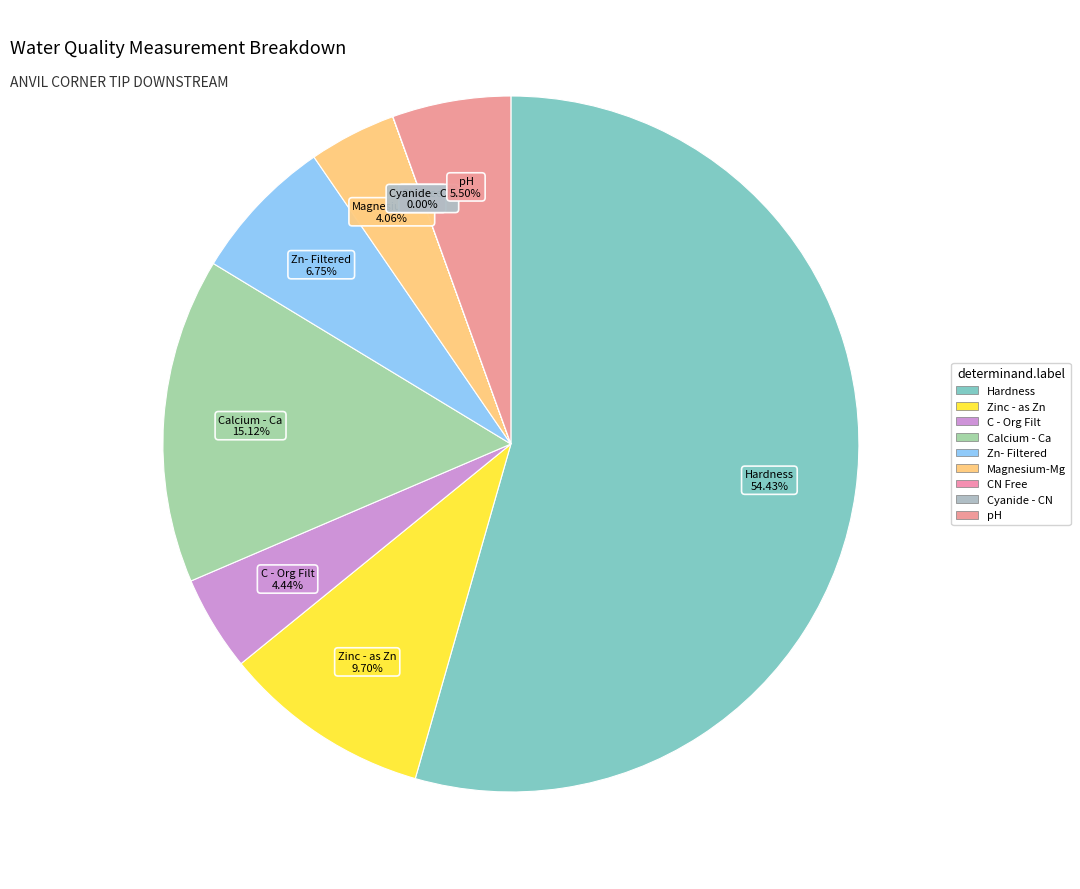

To the nearest percent, what is the difference between the Calcium - Ca and pH slice percentages?

10%